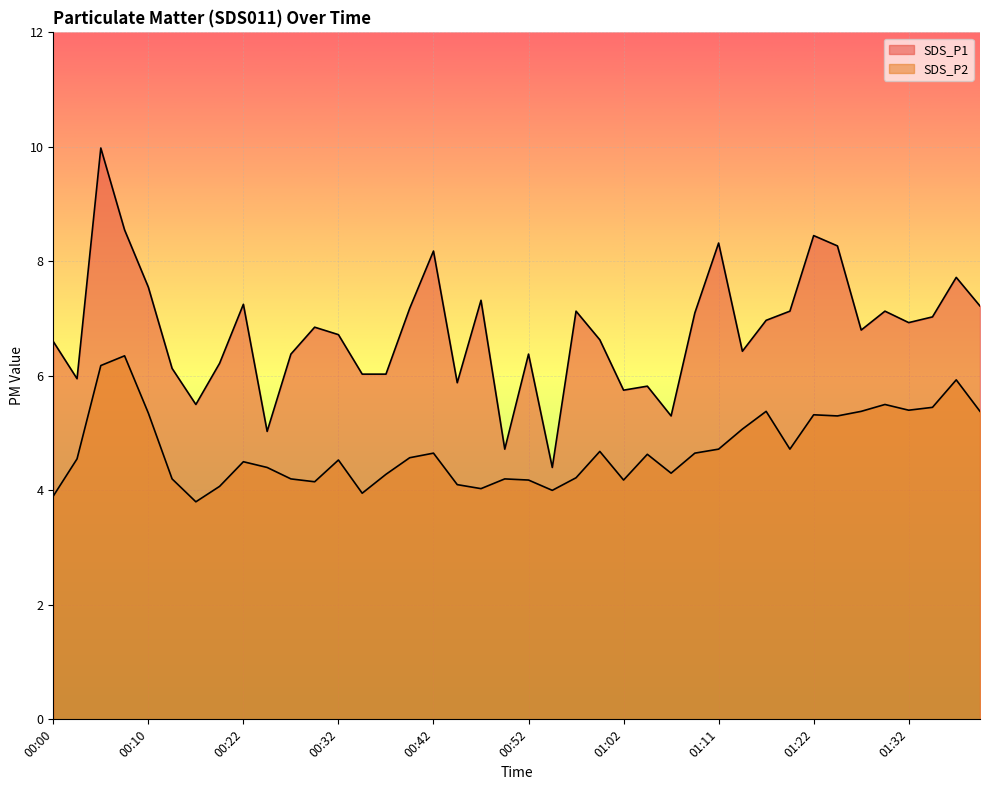

What is the average value of the SDS_P1 series?

6.8